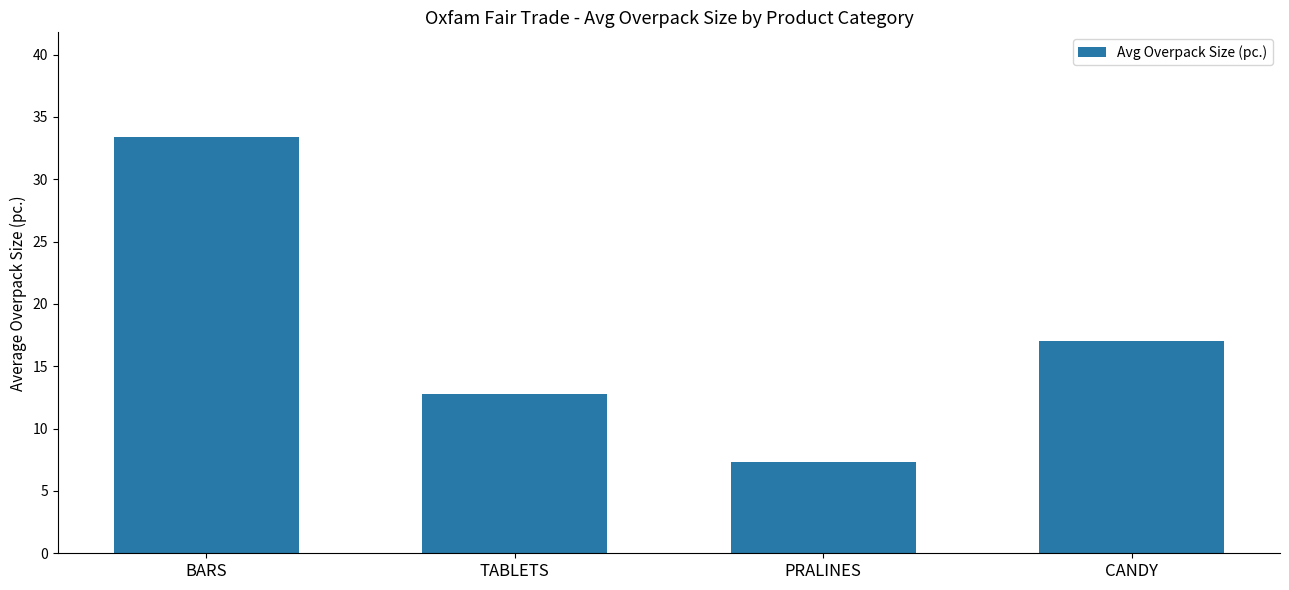

Does the chart contain any negative values?

No